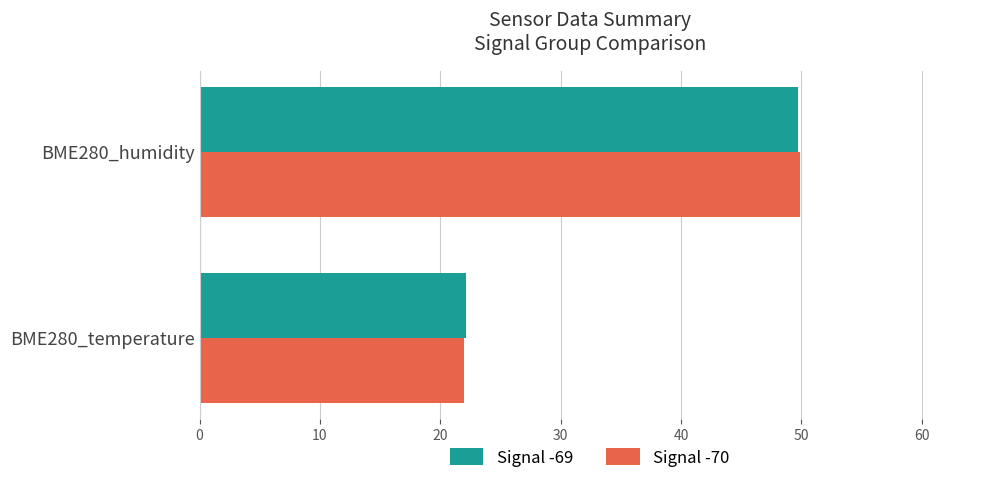

Is the value of Signal -69 at BME280_temperature greater than the value of Signal -70 at BME280_humidity?

No